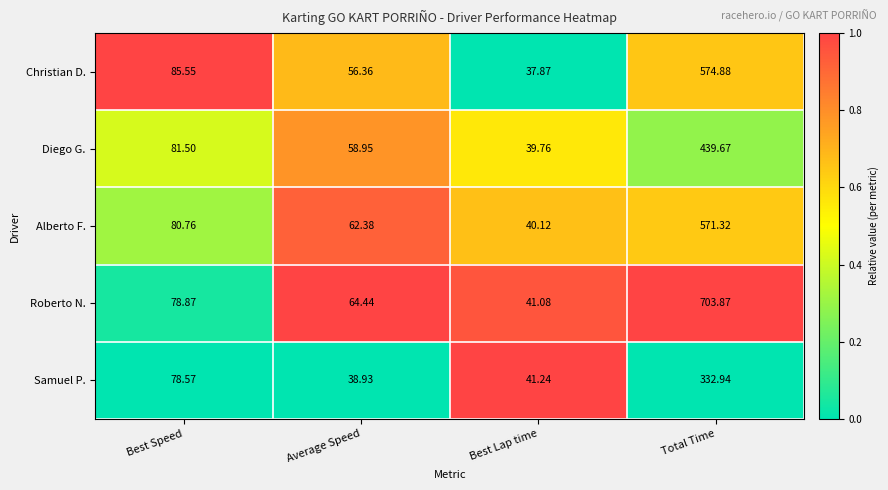

Which series has the largest total across all categories?

Roberto N.